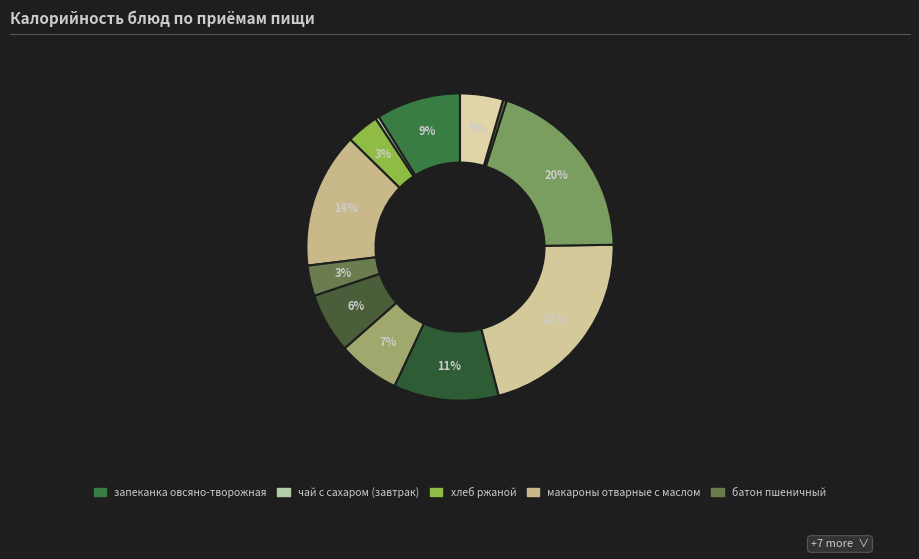

Rank the categories by value from lowest to highest.

чай с сахаром (завтрак), чай с сахаром (обед), батон пшеничный, хлеб ржаной, хлеб белый, яблоко, кукуруза консервированная, запеканка овсяно-творожная, суп картофельный, макароны отварные с маслом, картофель отварной с маслом, рыба запеченная